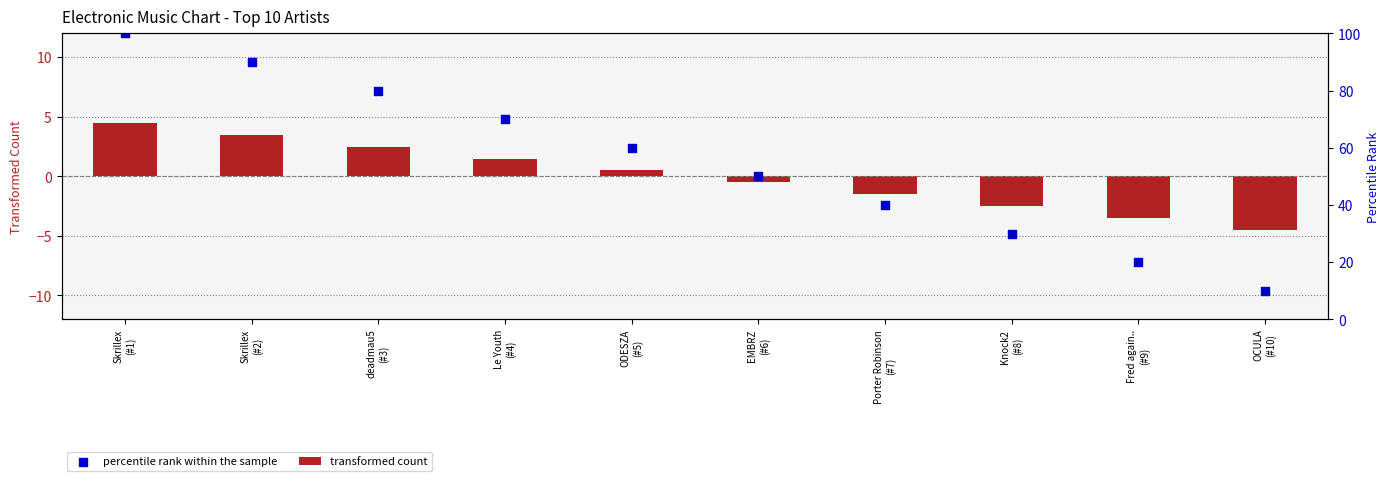

Which series reaches the maximum Y coordinate?

percentile rank within the sample